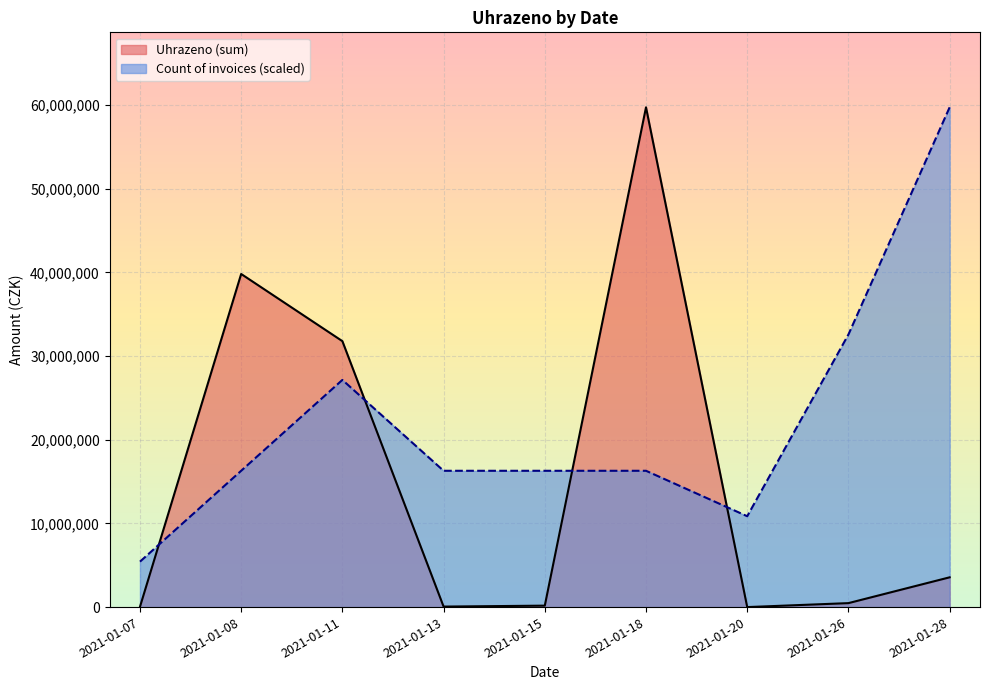

What is the change in value from 2021-01-11 to 2021-01-26?

-31097968.0